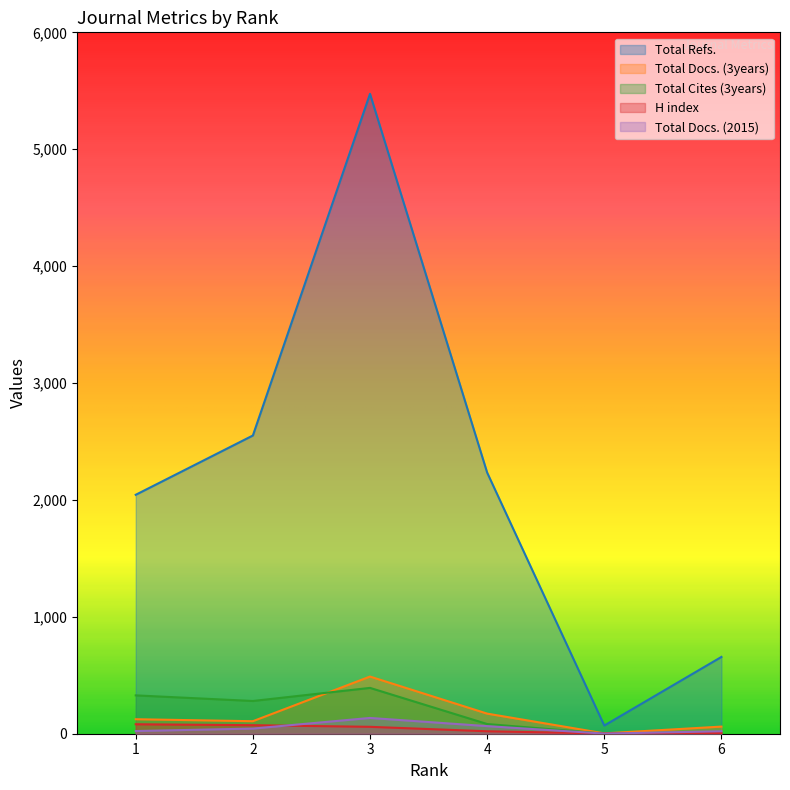

At which category is the sum across all series the highest?

3